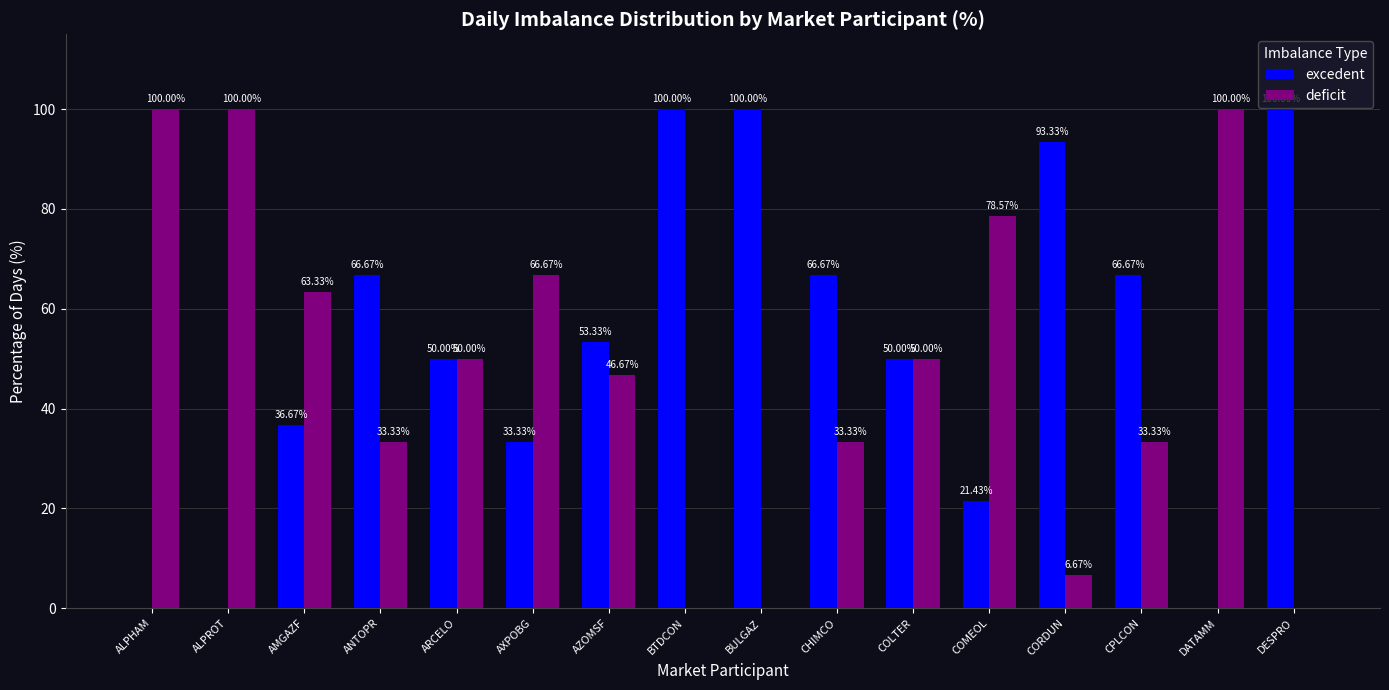

What is the sum of all excedent values?

838.1